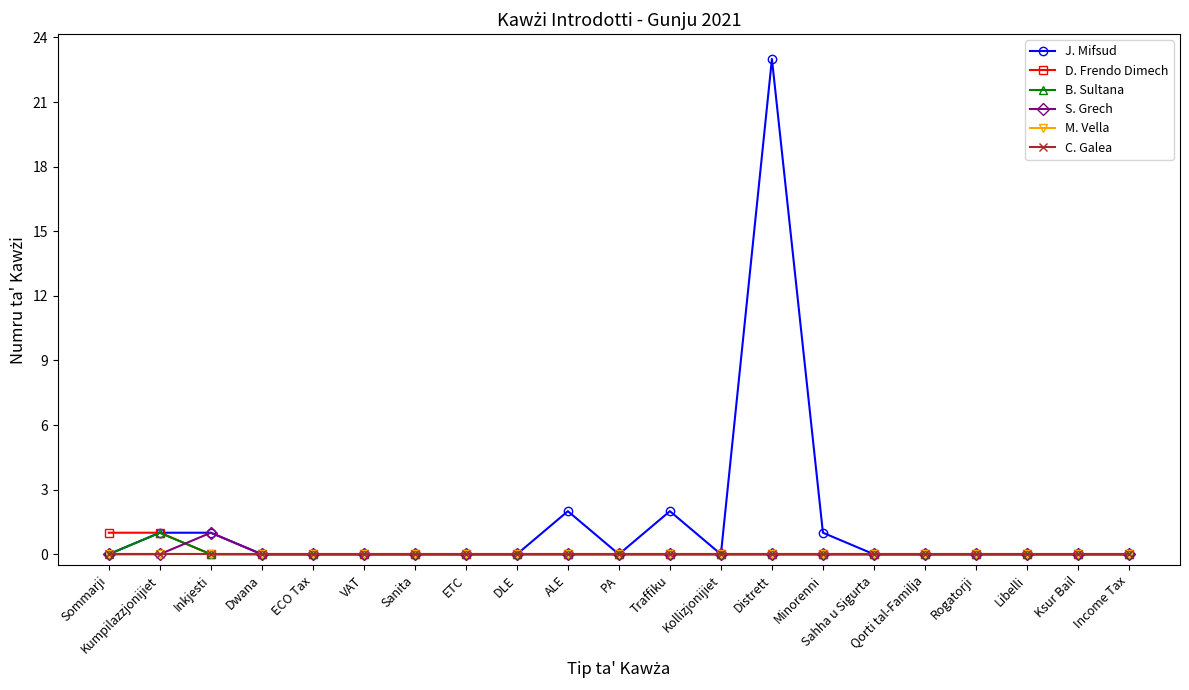

Does the chart have visible grid lines?

No